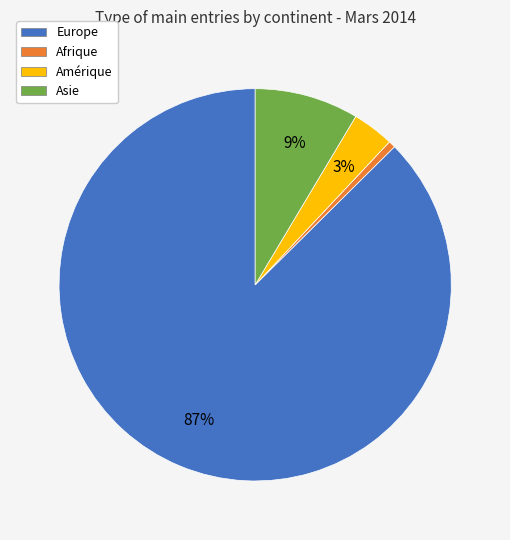

How many segments does this pie chart have?

4